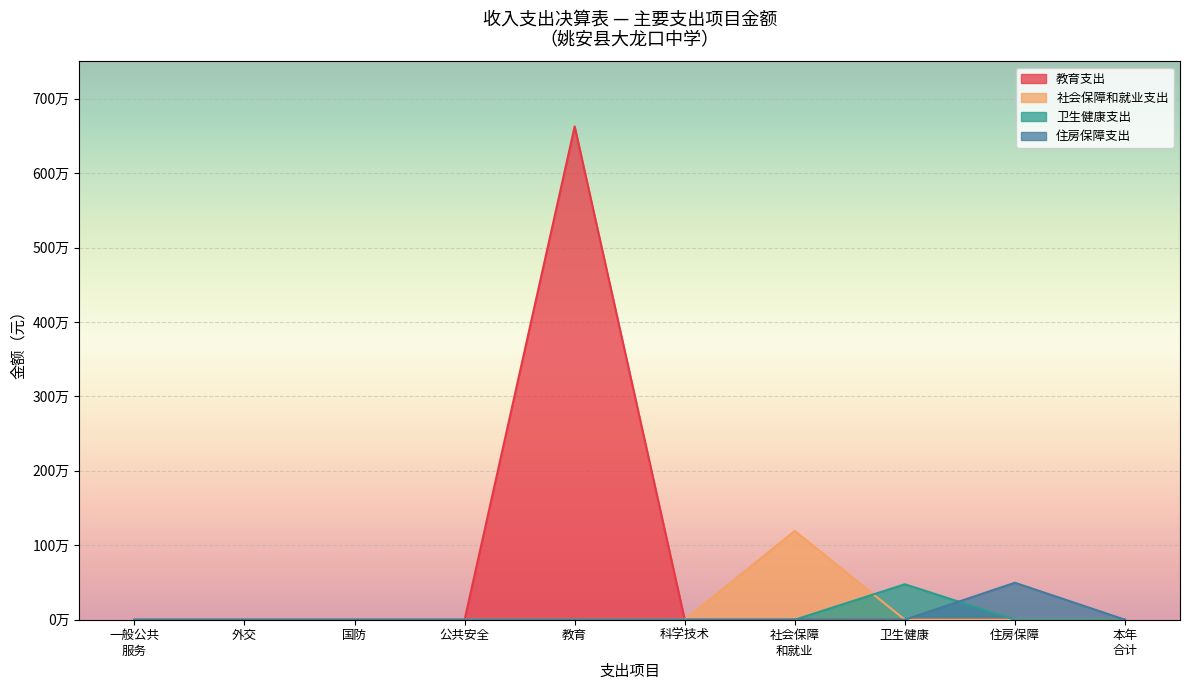

Rank the series by their maximum value, from highest to lowest.

教育支出, 社会保障和就业支出, 住房保障支出, 卫生健康支出